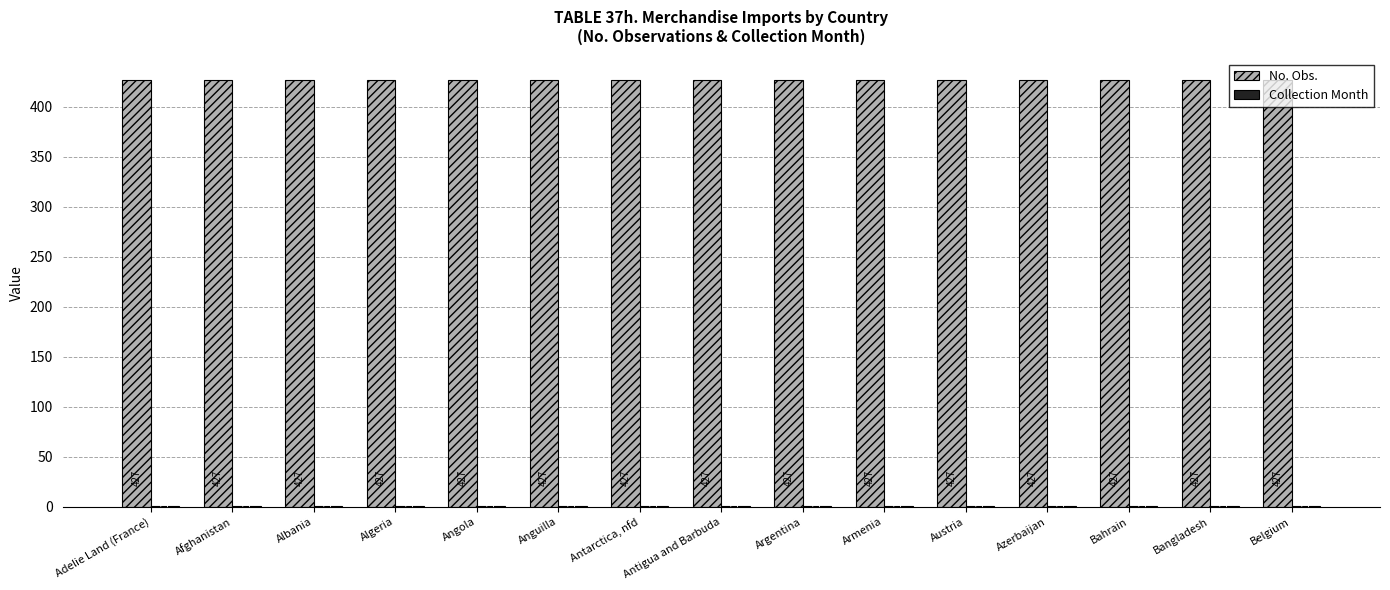

Which series has the largest total across all categories?

No. Obs.